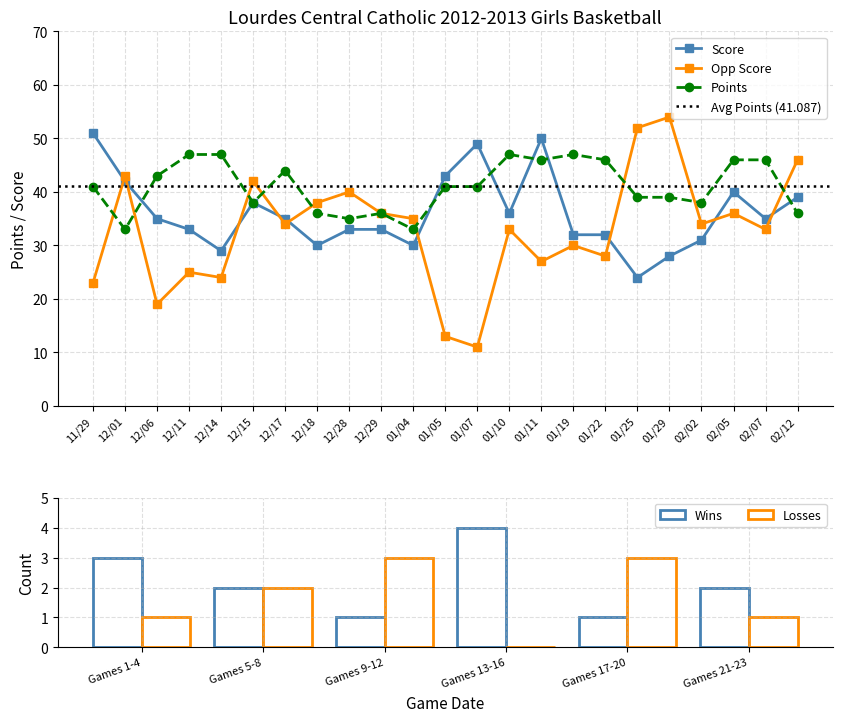

True or false: Score has a value of 48 at 12/28.

False